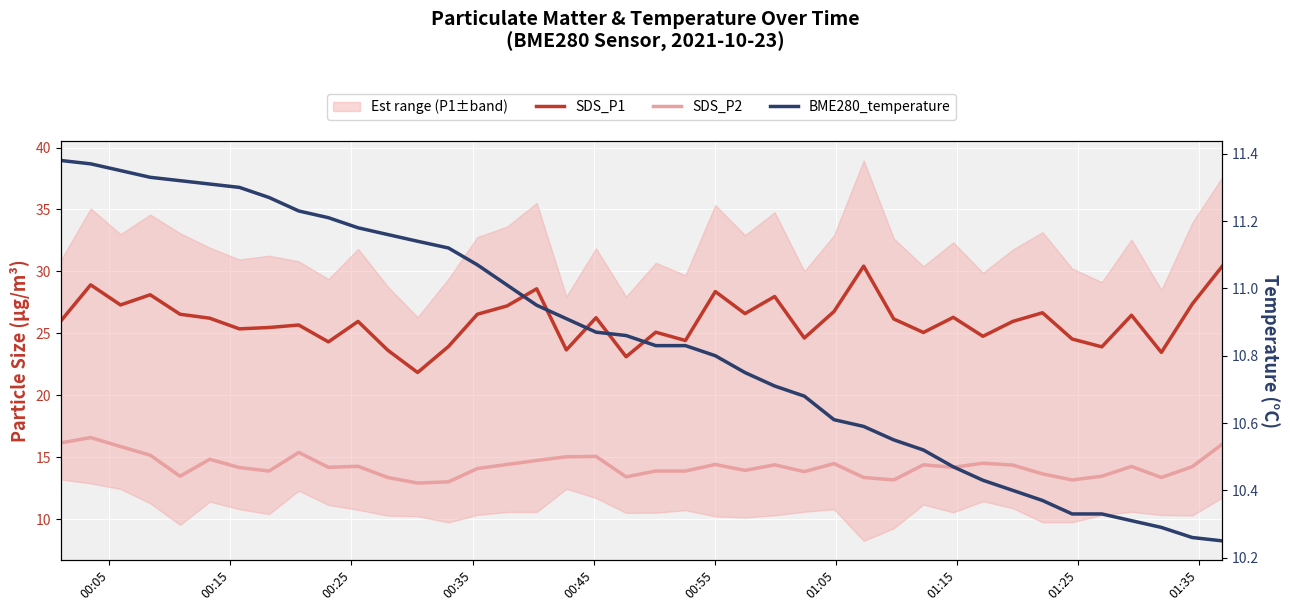

How many values in the SDS_P1 series exceed 26?

20